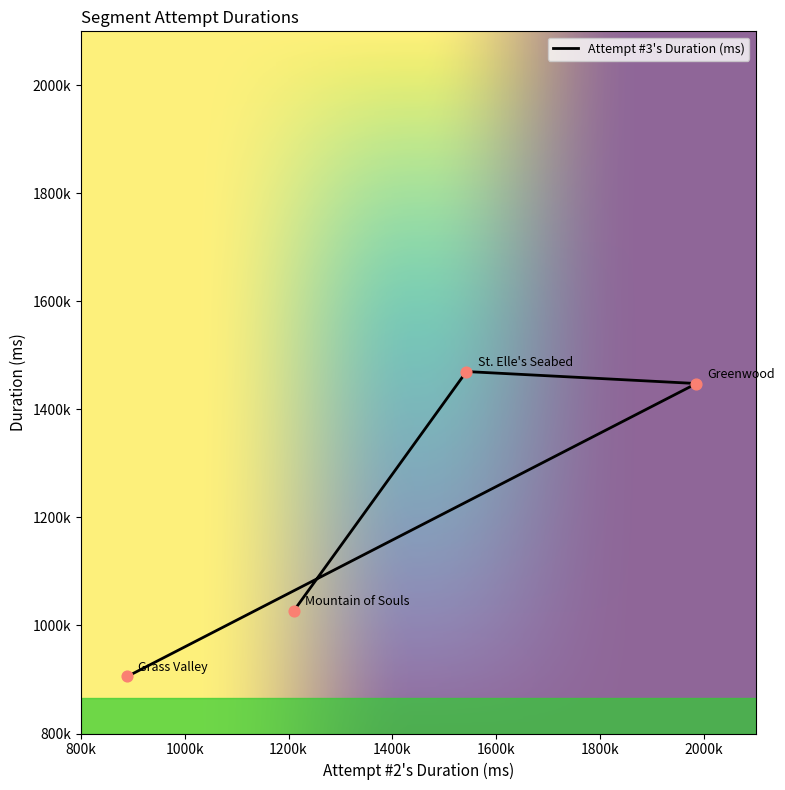

What is the change in value from Greenwood to St. Elle's Seabed?

+22186